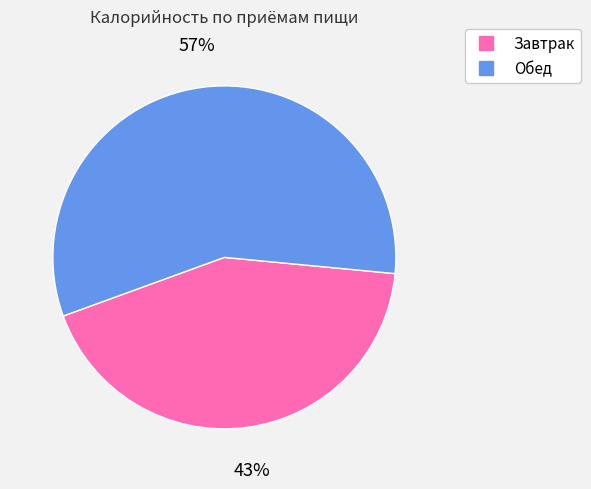

Which category accounts for the majority?

Обед